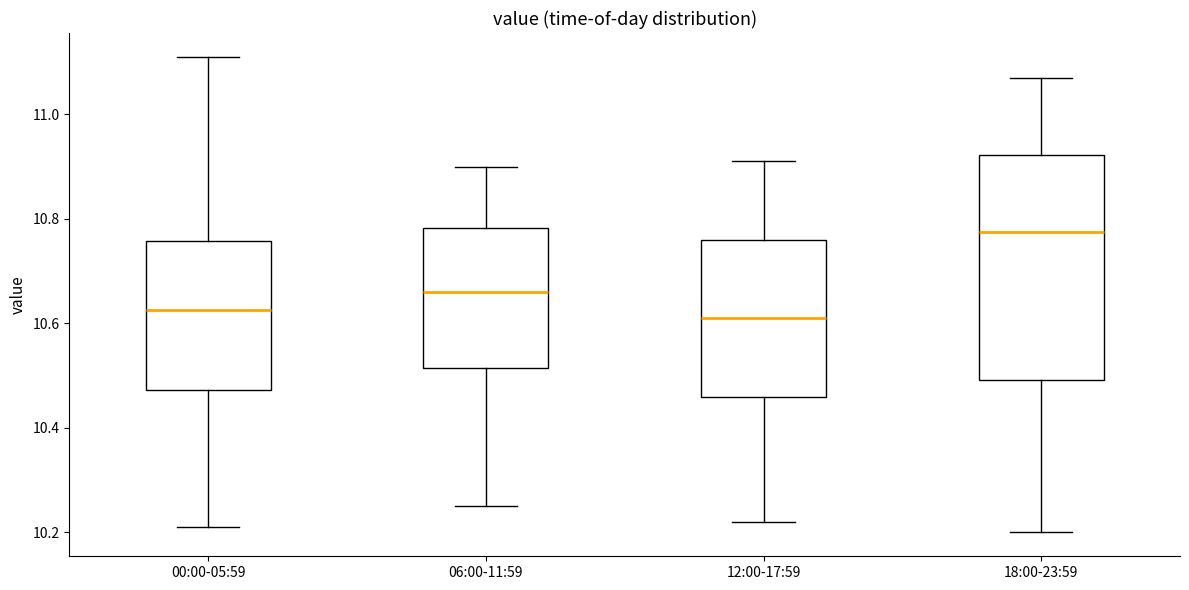

Which box's median line is the highest?

18:00-23:59